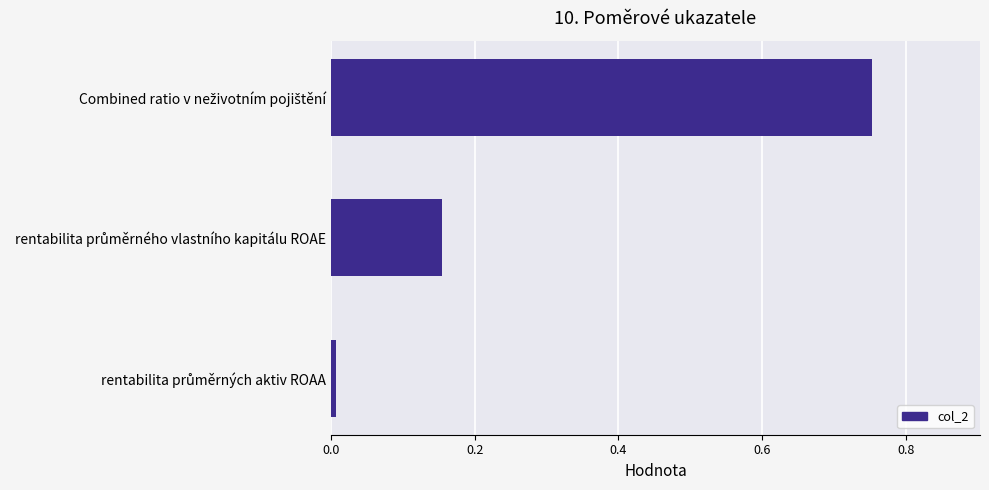

What is the difference between the maximum and minimum values?

0.7